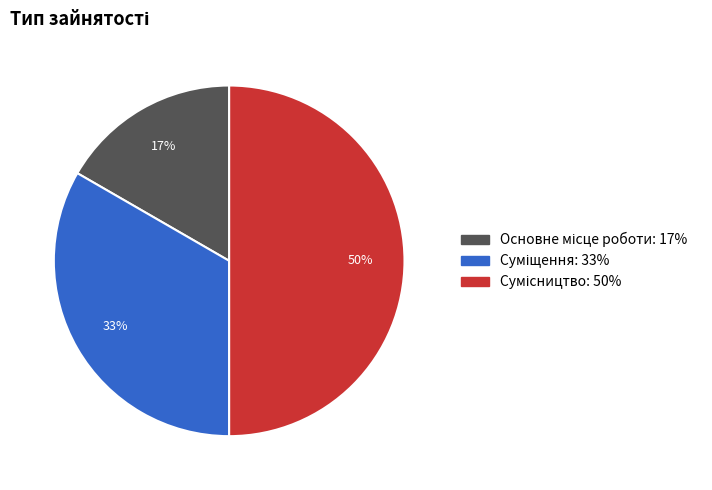

To the nearest percent, what is the difference between the largest and smallest slice percentages?

33%